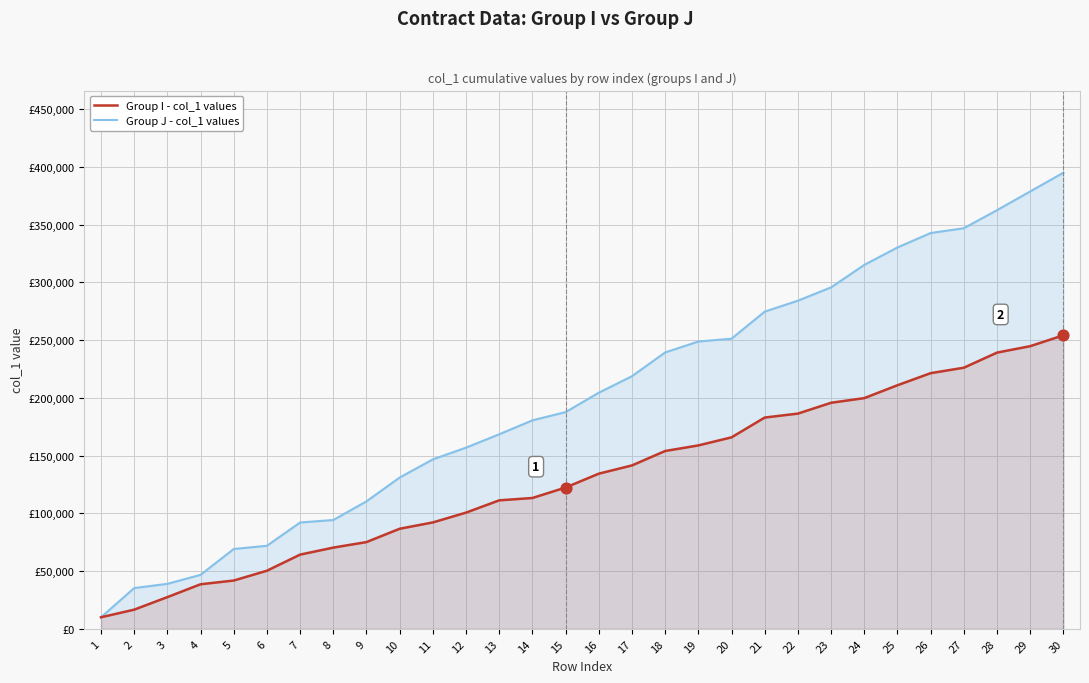

What are all the series names shown in the legend?

Group I - col_1 values, Group J - col_1 values